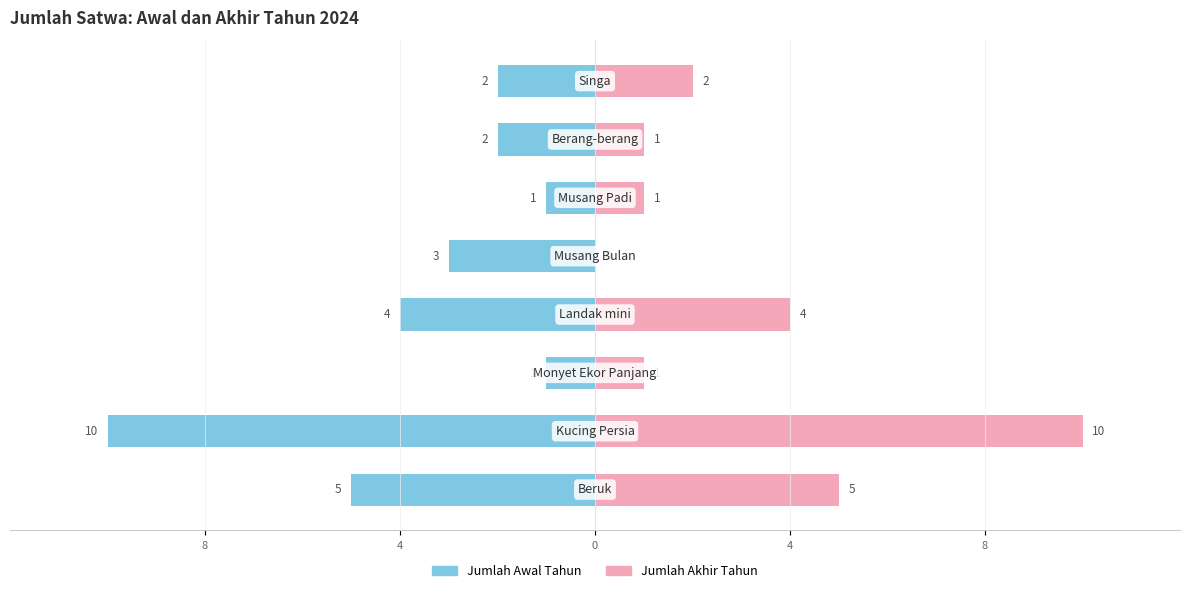

How many bars are there in total?

16